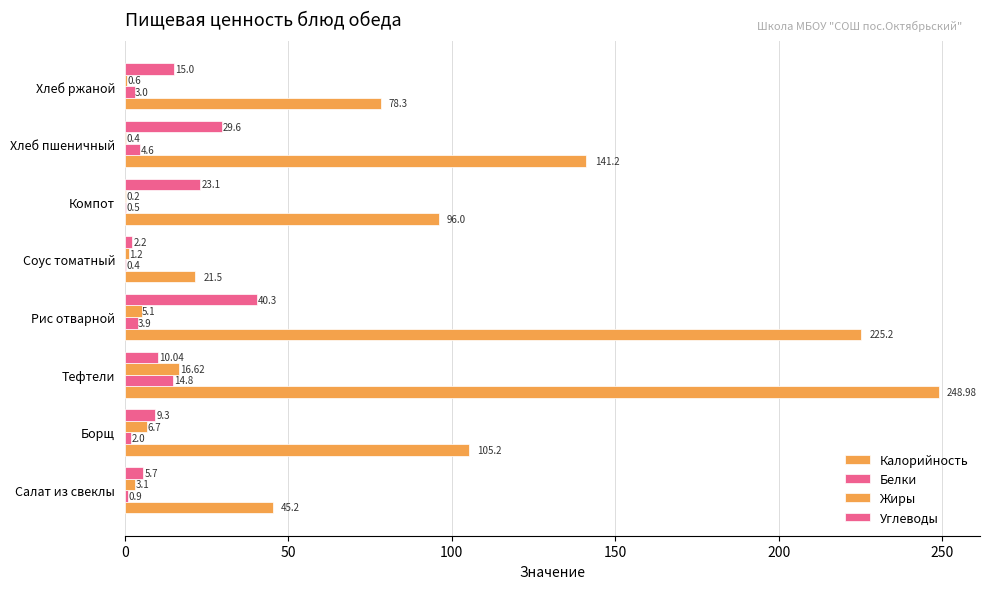

How many series are shown in this chart?

4